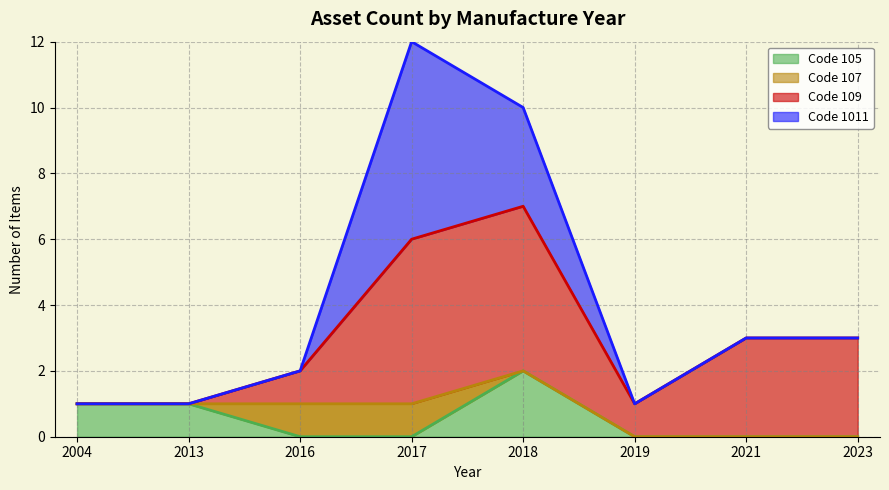

The value of Code 105 at 2021 is 0. True or false?

True